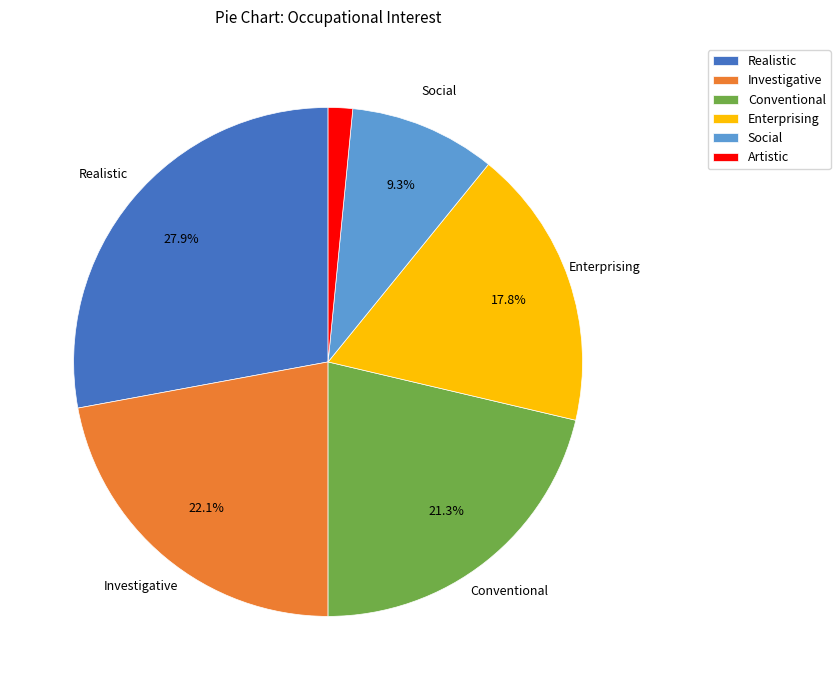

To the nearest percent, what is the average slice percentage?

17%